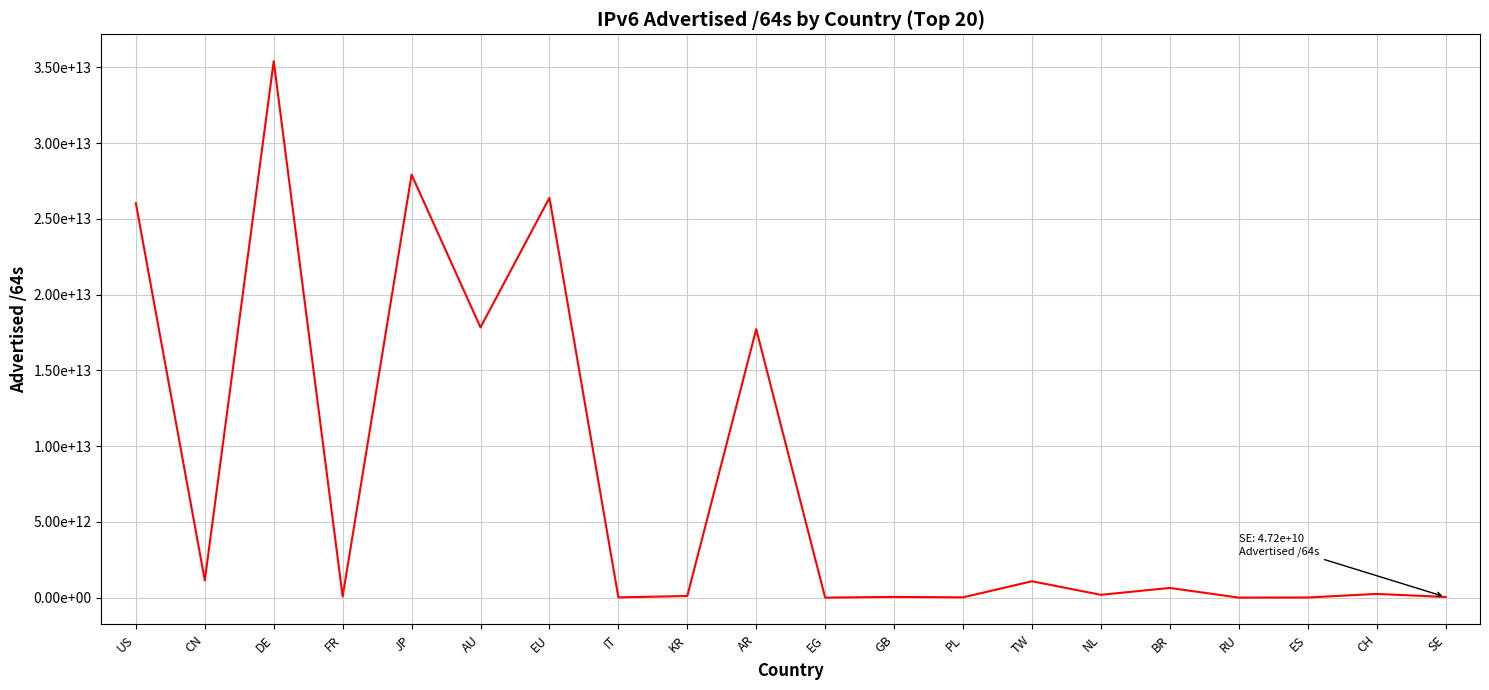

Does the chart have visible grid lines?

Yes